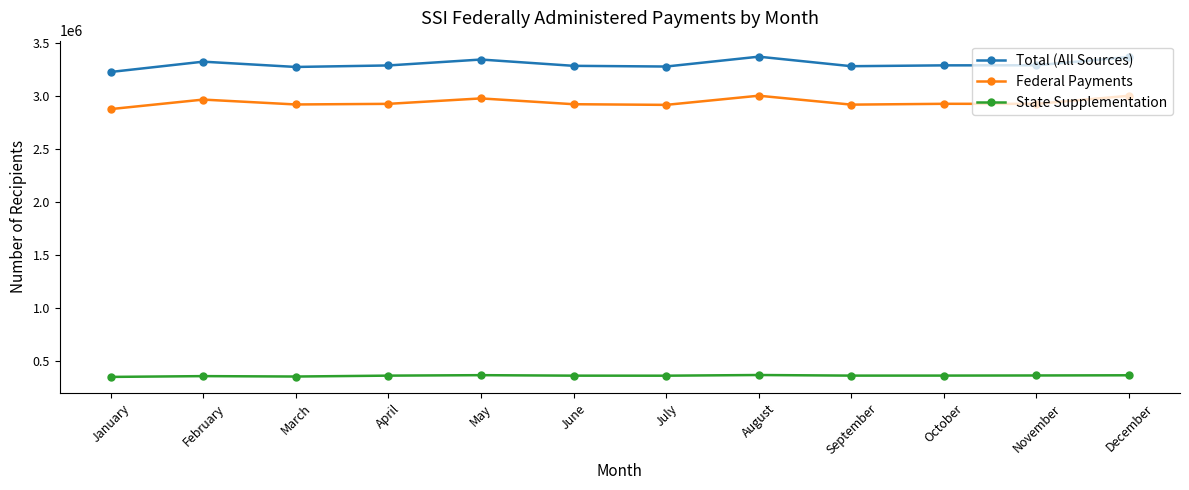

Which series has the widest spread of values?

Total (All Sources)